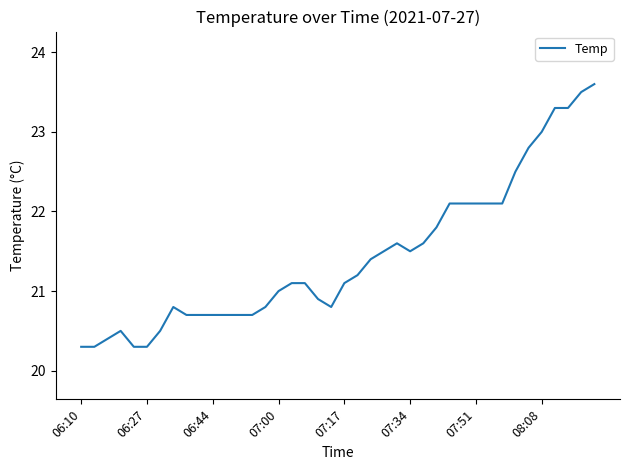

Reading left to right, what are all the values shown in this chart?

20.3	20.3	20.4	20.5	20.3	20.3	20.5	20.8	20.7	20.7	20.7	20.7	20.7	20.7	20.8	21.0	21.1	21.1	20.9	20.8	21.1	21.2	21.4	21.5	21.6	21.5	21.6	21.8	22.1	22.1	22.1	22.1	22.1	22.5	22.8	23.0	23.3	23.3	23.5	23.6